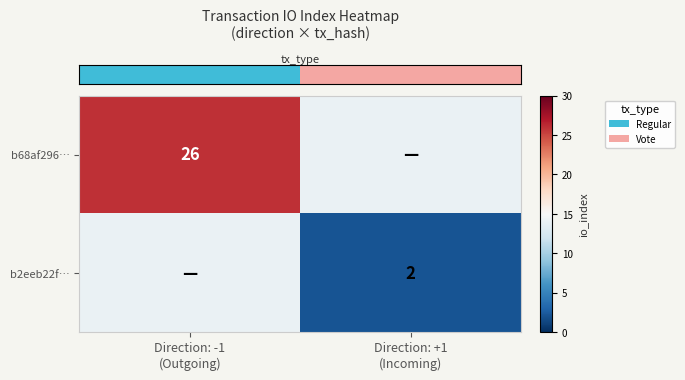

Read the row_0 value at Direction: -1
(Outgoing).

26